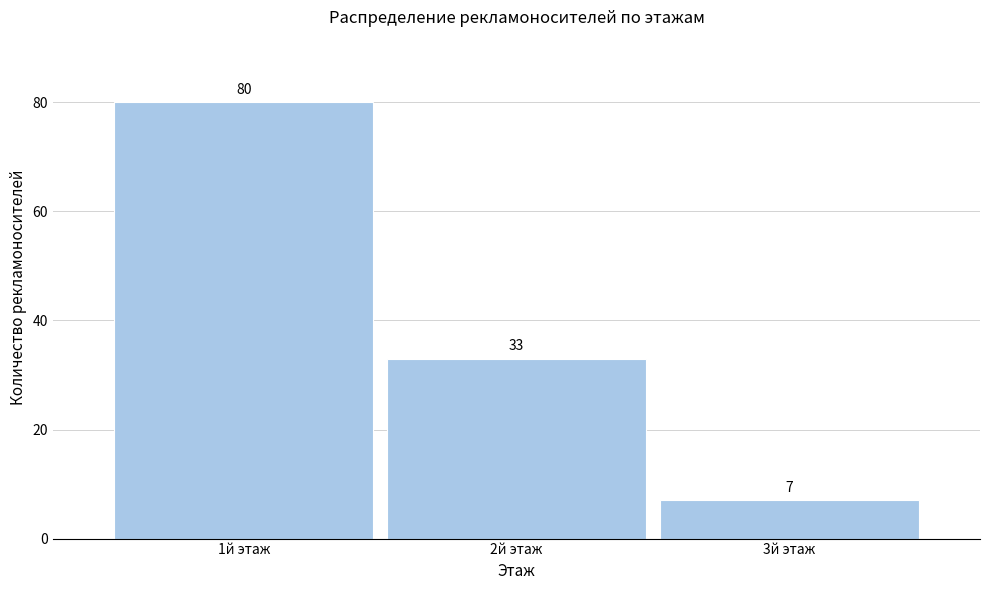

Reading right to left, transcribe all the data shown in this chart.

7	33	80